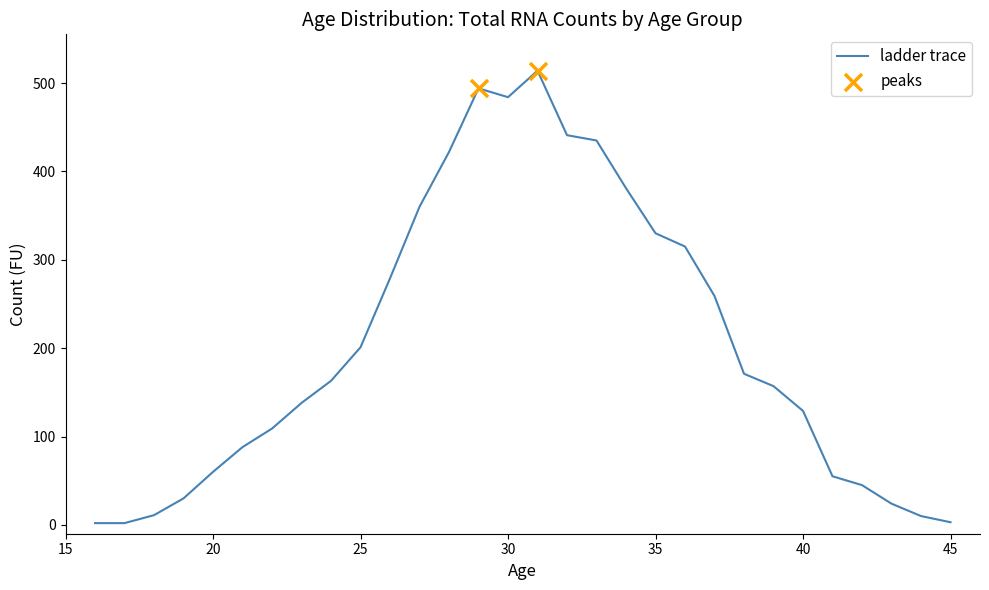

What is the greatest value displayed?

514